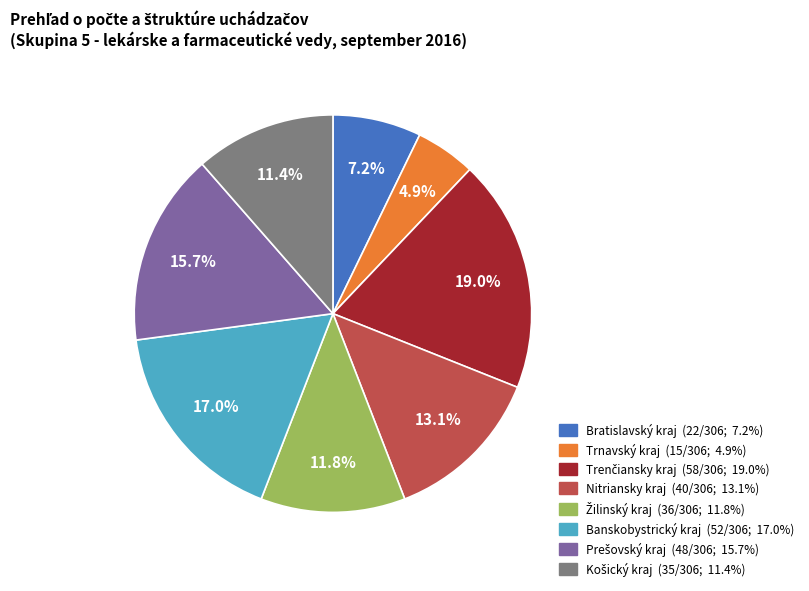

Which category has the smallest portion of the pie?

Trnavský kraj